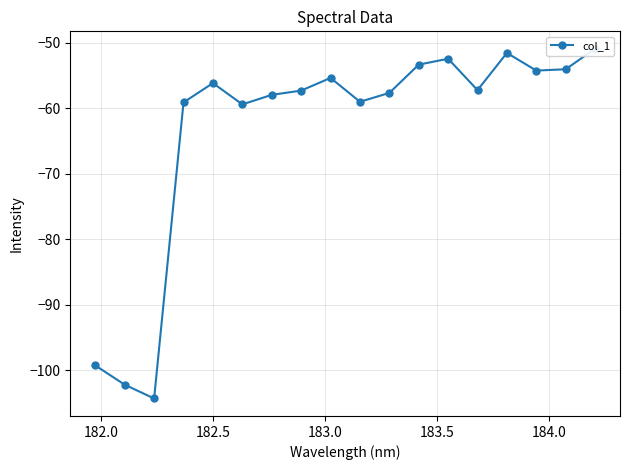

Reading left to right, what are all the values shown in this chart?

-99.2	-102.2	-104.3	-59.1	-56.2	-59.4	-58.0	-57.3	-55.4	-59.0	-57.7	-53.4	-52.5	-57.3	-51.6	-54.3	-54.1	-51.0